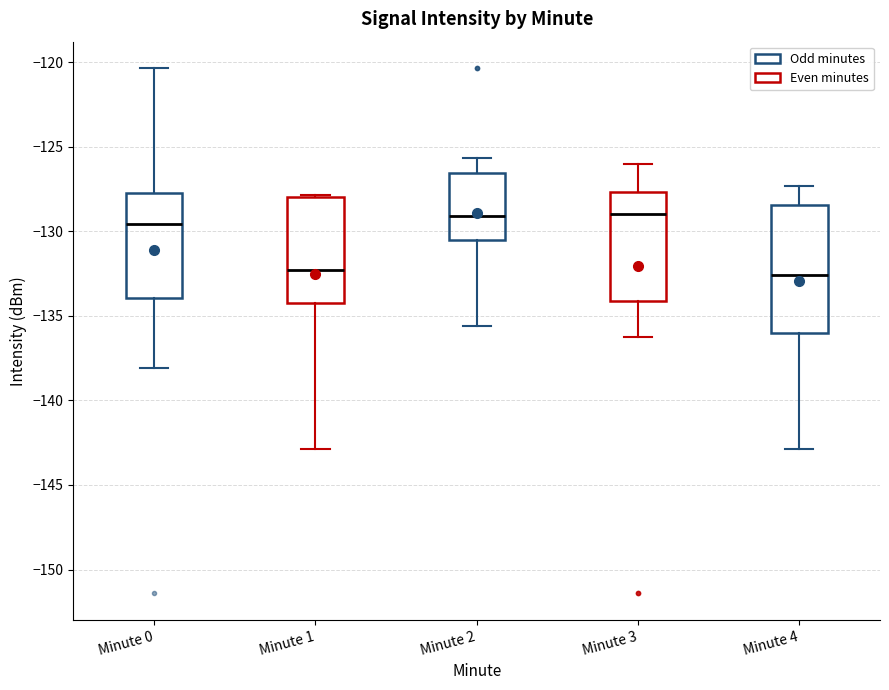

Reading left to right, transcribe this box plot: for each box, give where its median line is, the range the box spans, and where its two whiskers end, as read against the y-axis. The values are not printed on the chart, so give them approximately, as read against the axis.

Minute 0: median -129.5, box -134.0 to -127.5, whiskers -138.0 to -120.5
Minute 1: median -132.5, box -134.5 to -128.0, whiskers -143.0 to -128.0
Minute 2: median -129.0, box -130.5 to -126.5, whiskers -135.5 to -125.5
Minute 3: median -129.0, box -134.0 to -127.5, whiskers -136.5 to -126.0
Minute 4: median -132.5, box -136.0 to -128.5, whiskers -143.0 to -127.5